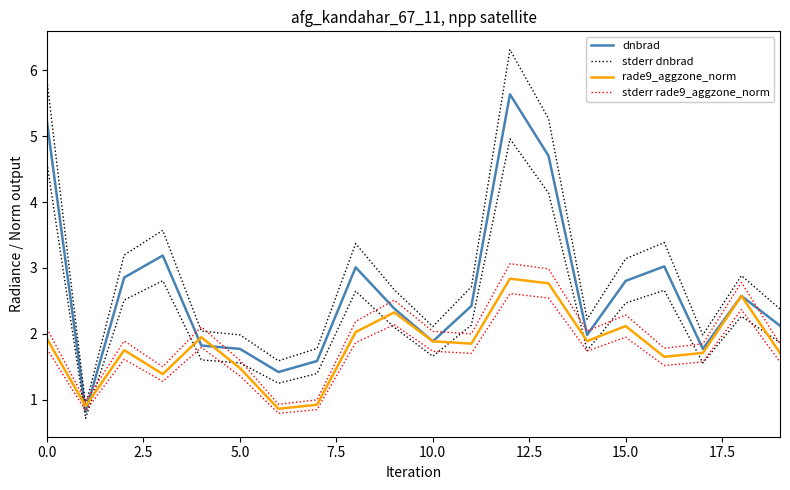

The stderr dnbrad series shows 2.0 at 17. True or false?

True